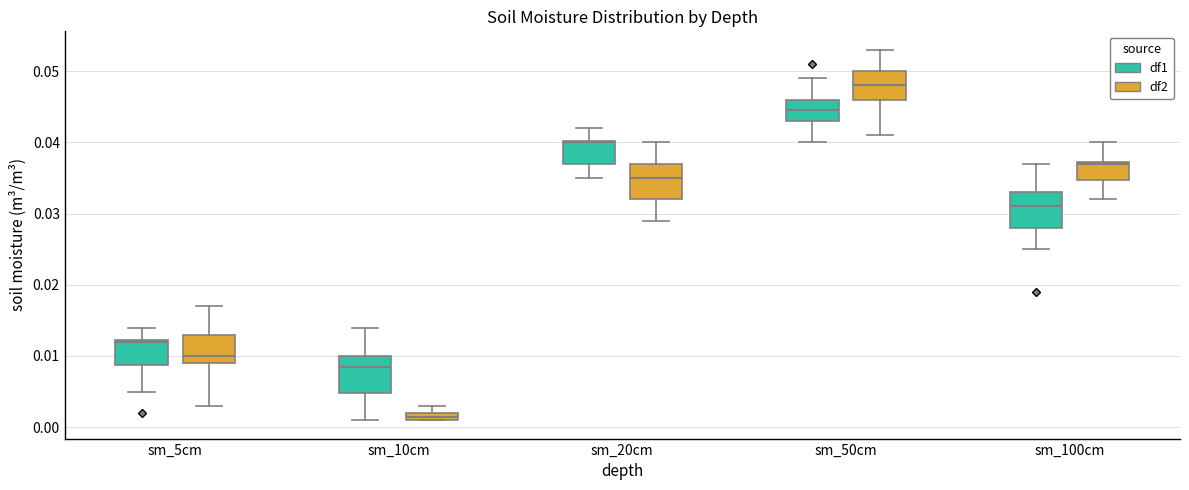

Which box has the lowest median line?

sm_10cm (df2)